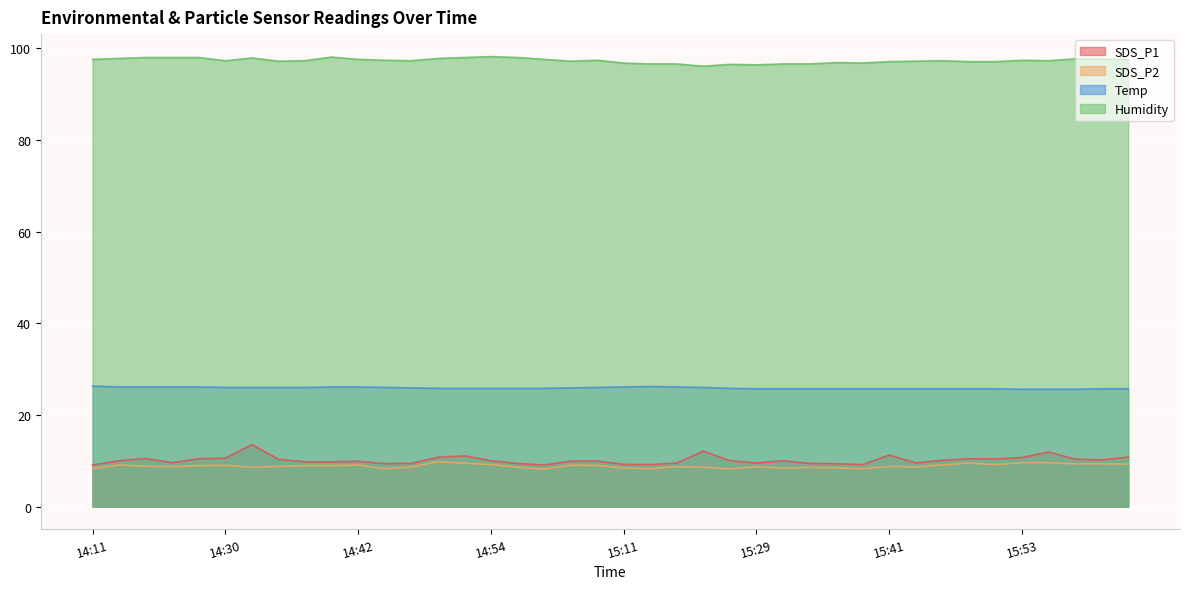

At which label does SDS_P1 first exceed 10?

14:16